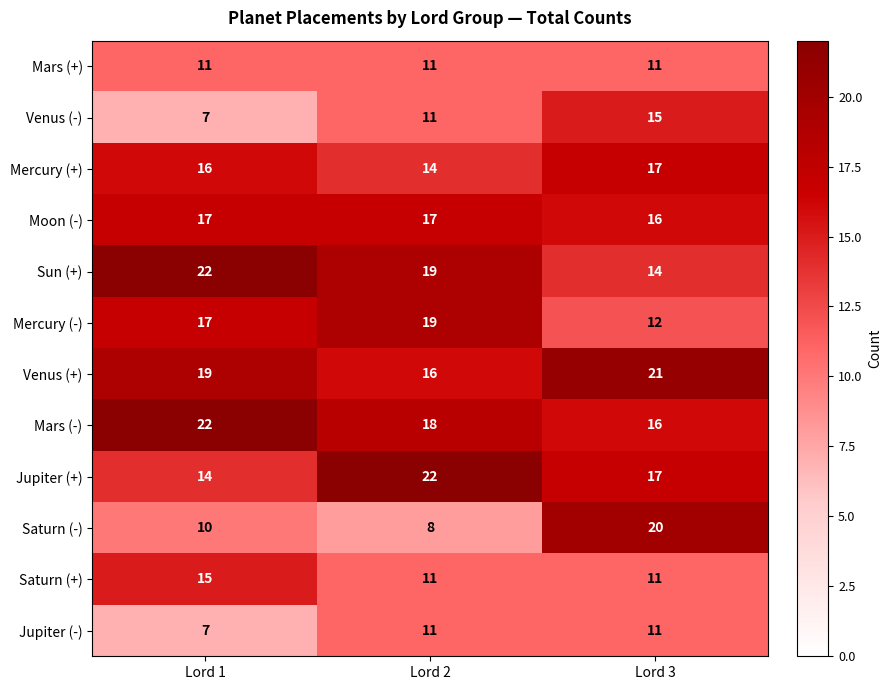

The value of Venus (-) at Lord 2 is 11. True or false?

True